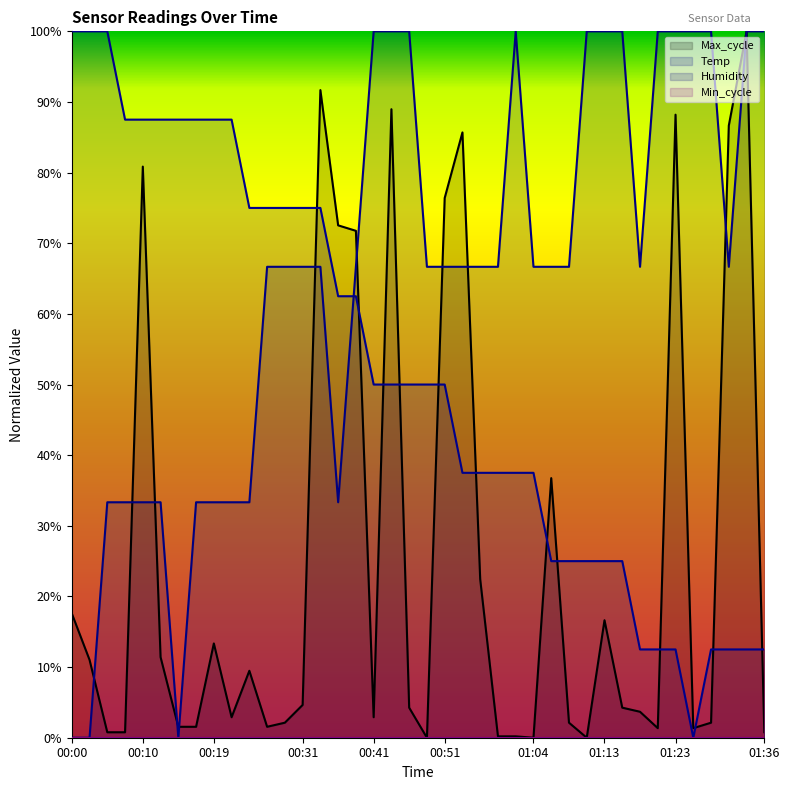

Between 14 and 32, which series saw the biggest shift?

Max_cycle